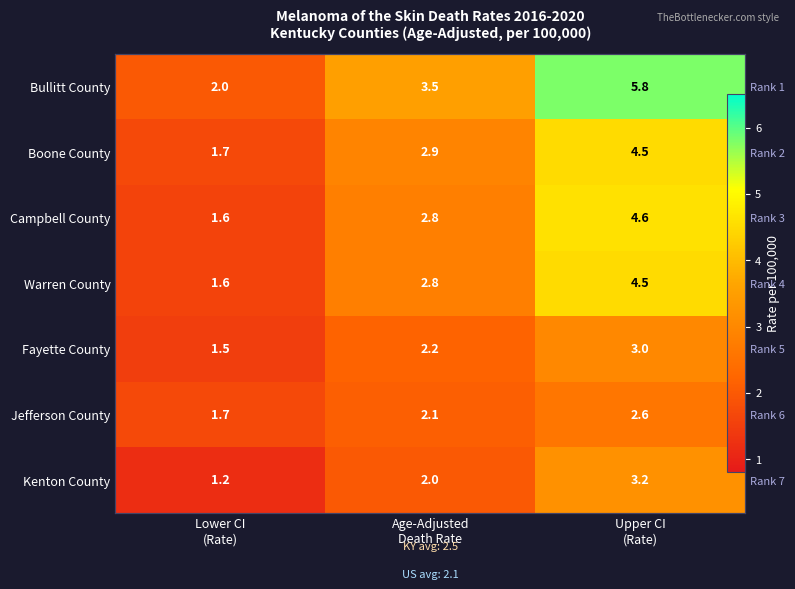

Rank the series at Lower CI (Rate) from lowest to highest value.

Kenton County, Fayette County, Campbell County, Warren County, Boone County, Jefferson County, Bullitt County